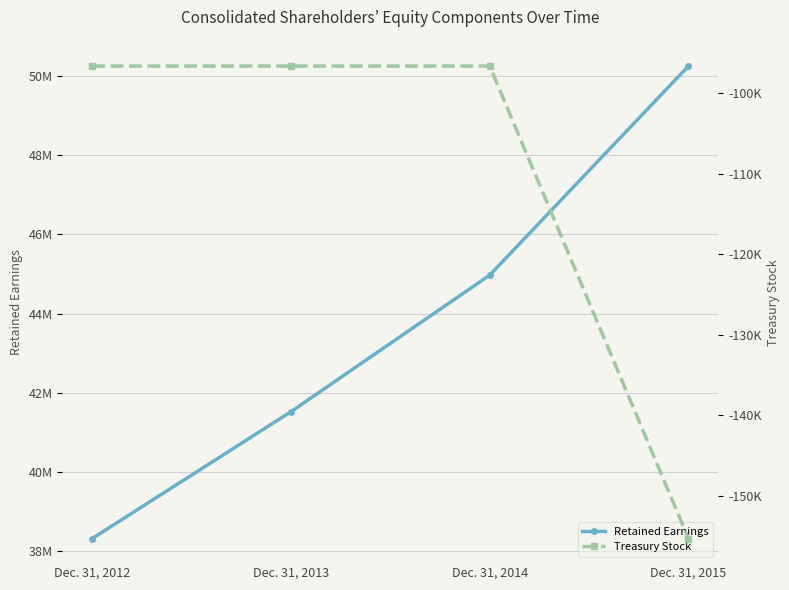

The value of Treasury Stock at Dec. 31, 2015 is -265781. True or false?

False